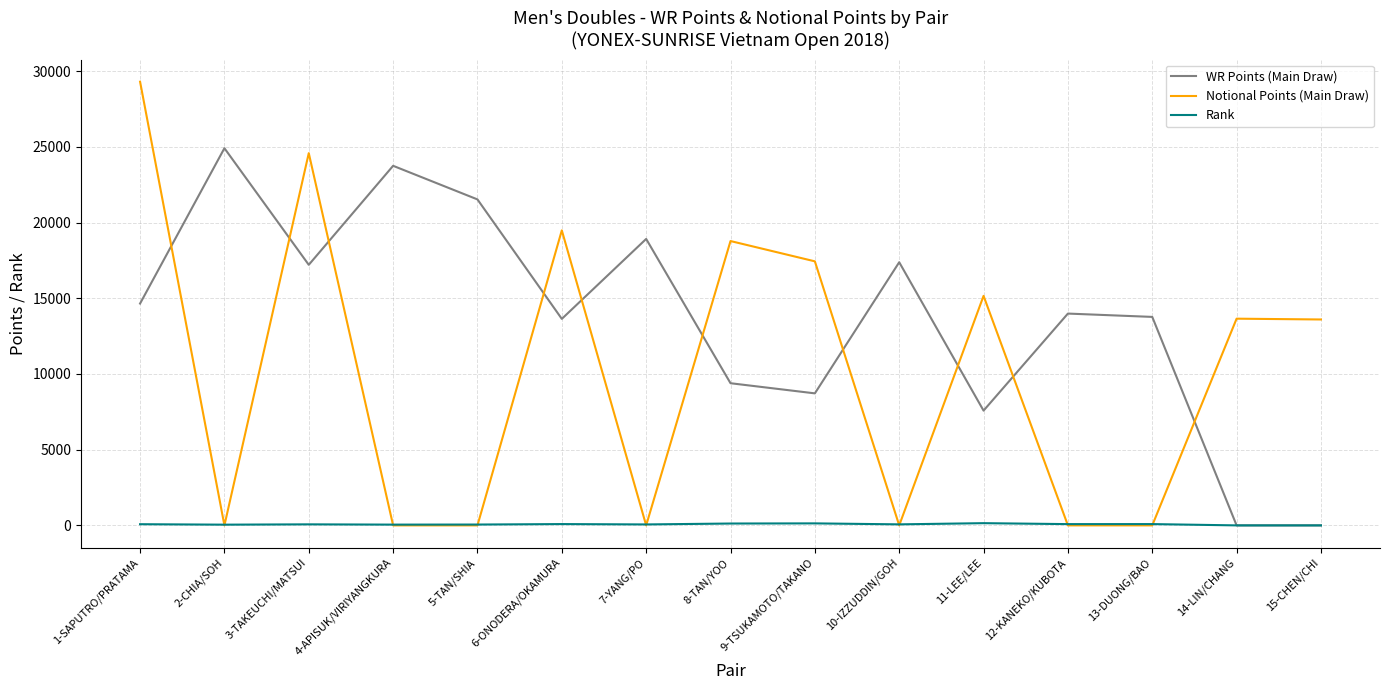

How many values in the WR Points (Main Draw) series are below 13990?

7